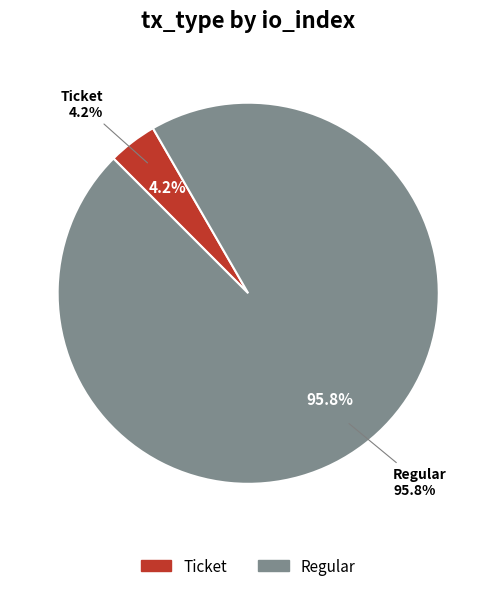

How many segments does this pie chart have?

2